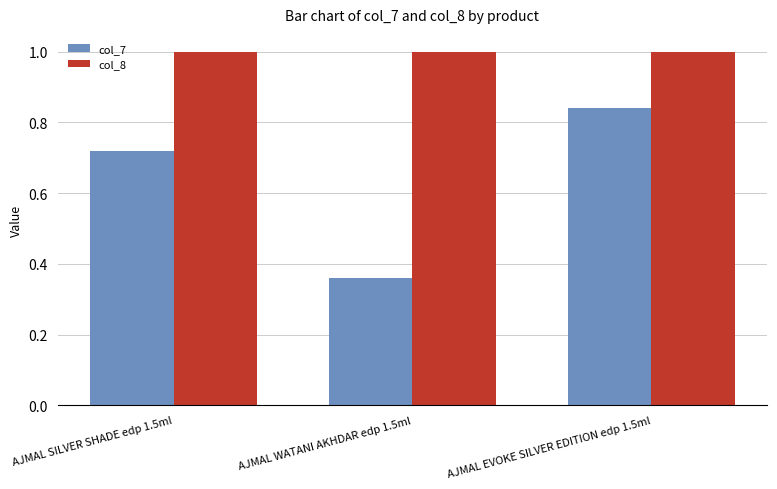

At which category is the sum across all series the highest?

AJMAL EVOKE SILVER EDITION edp 1.5ml